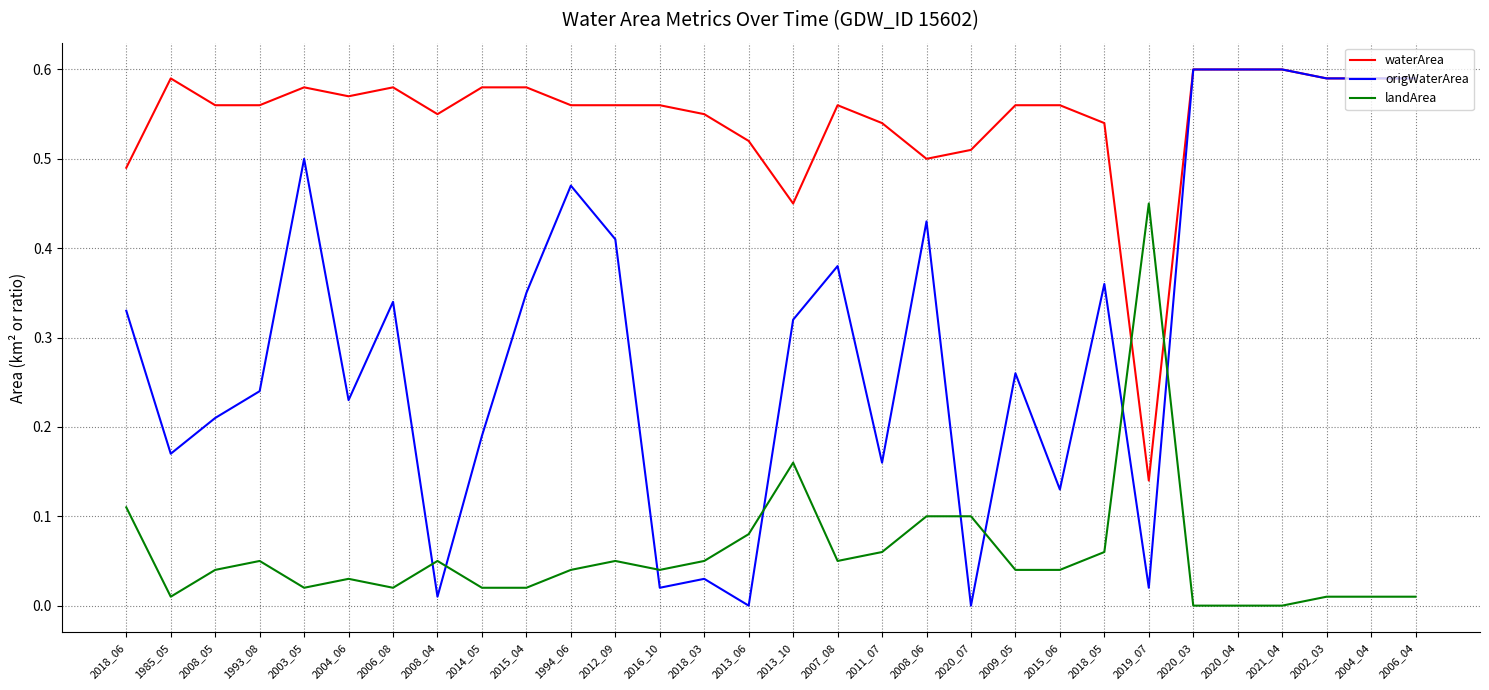

What position from the right is 2020_04?

5